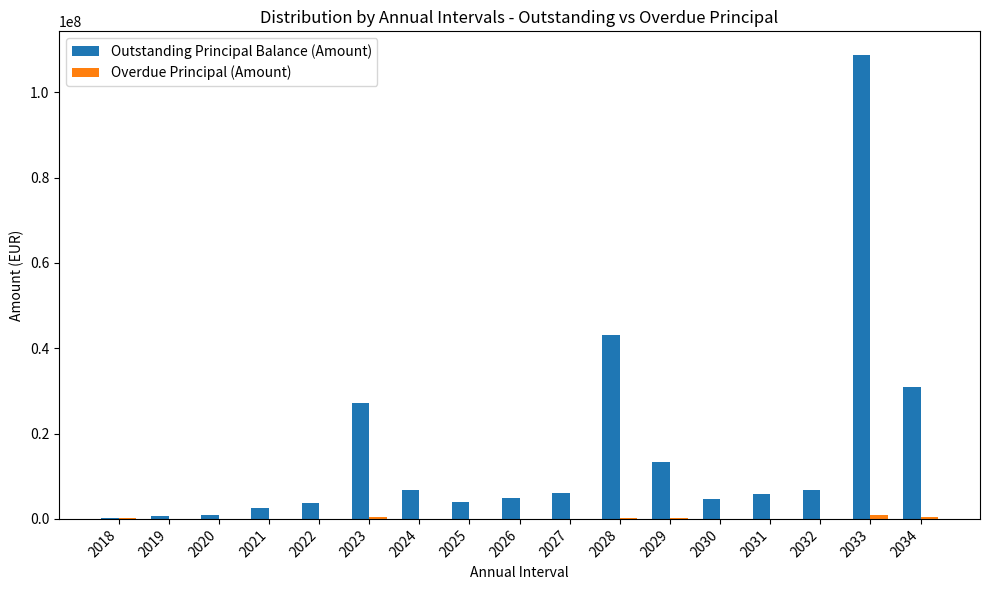

Which series has the largest total across all categories?

Outstanding Principal Balance (Amount)